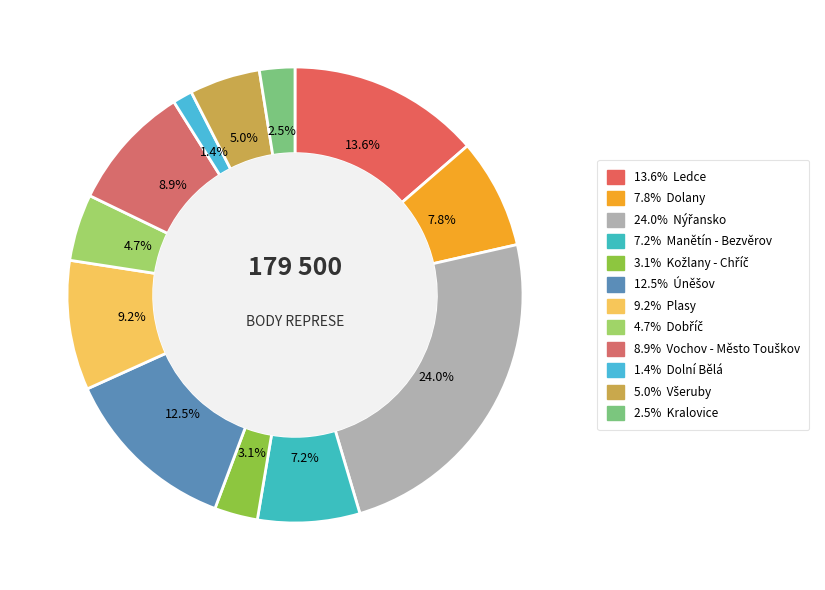

Rank the categories by value from highest to lowest.

Nýřansko, Ledce, Úněšov, Plasy, Vochov - Město Touškov, Dolany, Manětín - Bezvěrov, Všeruby, Dobříč, Kožlany - Chříč, Kralovice, Dolní Bělá